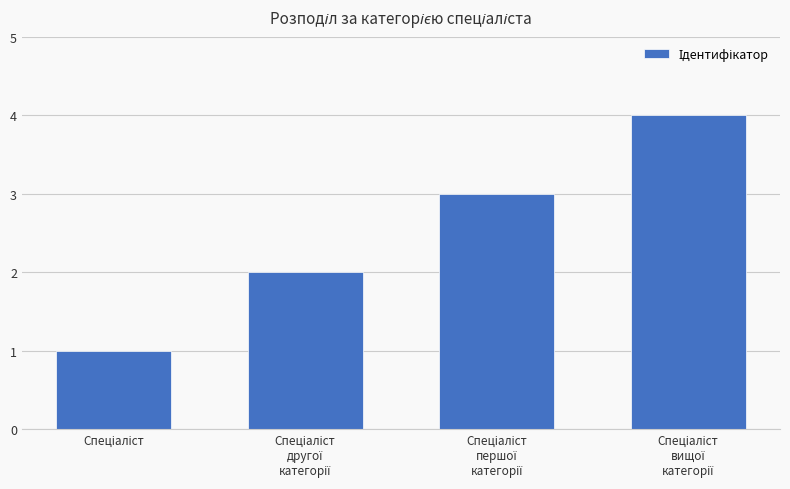

How many categories are shown in the chart?

4